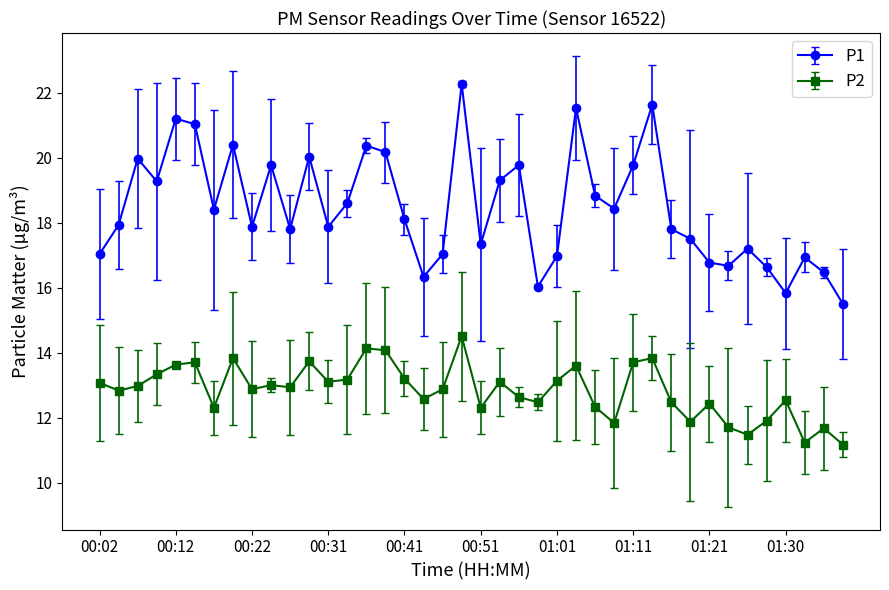

True or false: P1 and P2 cross at least once.

False